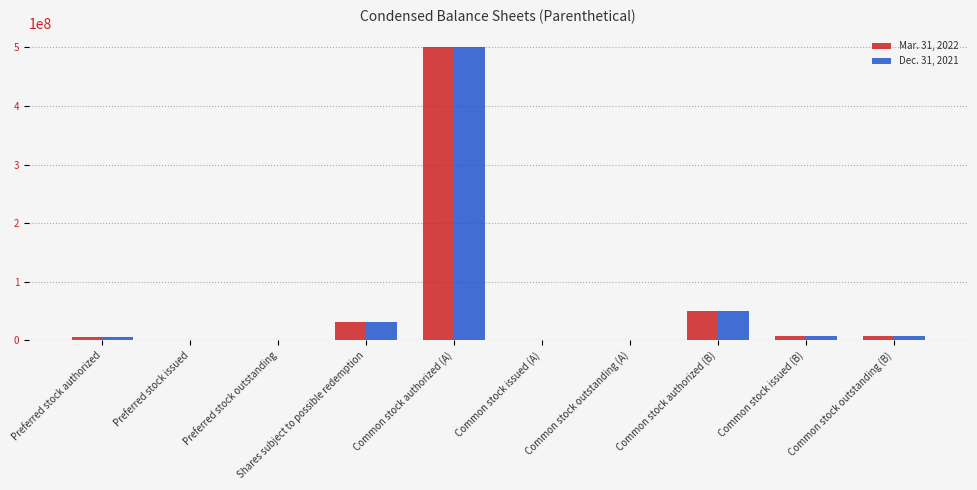

Is it true that Mar. 31, 2022 equals 78055043 at Common stock authorized (B)?

False